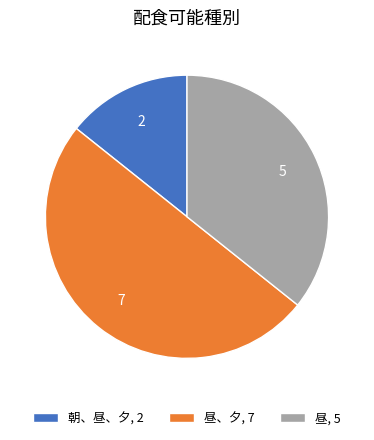

The 昼、夕, 7 slice represents 50% of the pie. True or false?

True